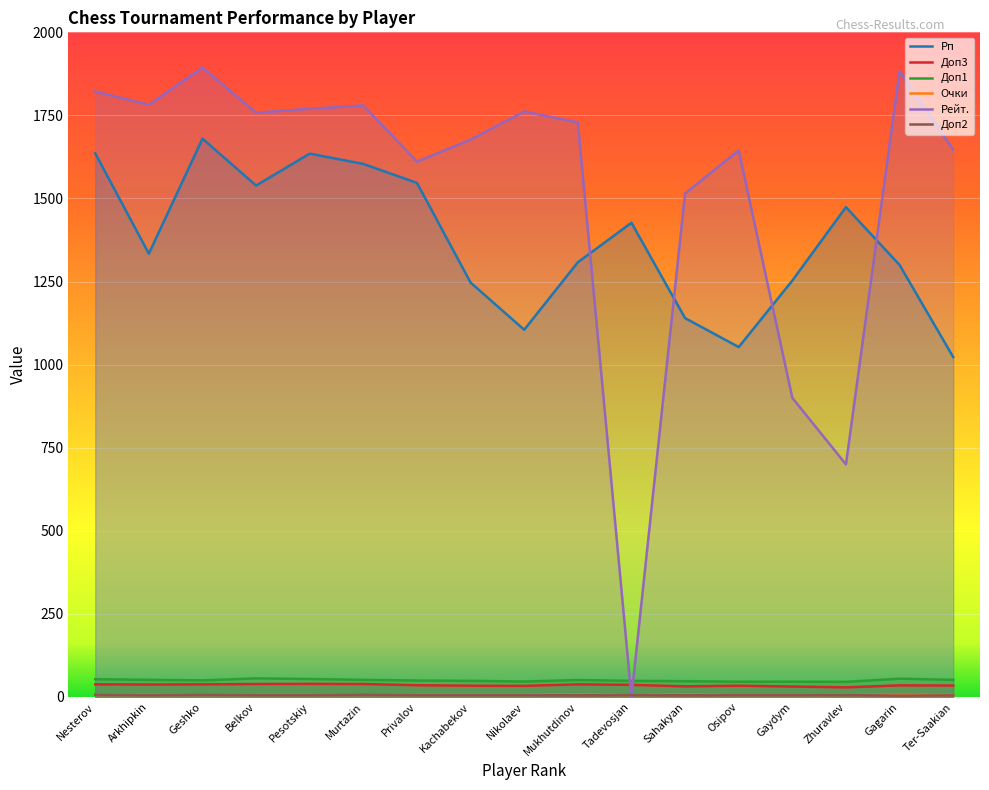

What is the value of the Рп point at the 2nd from the left?

1334.0